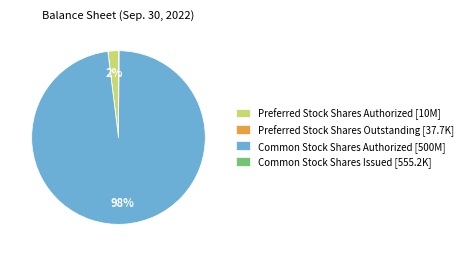

What is the largest slice in the pie chart?

Common Stock Shares Authorized [500M]